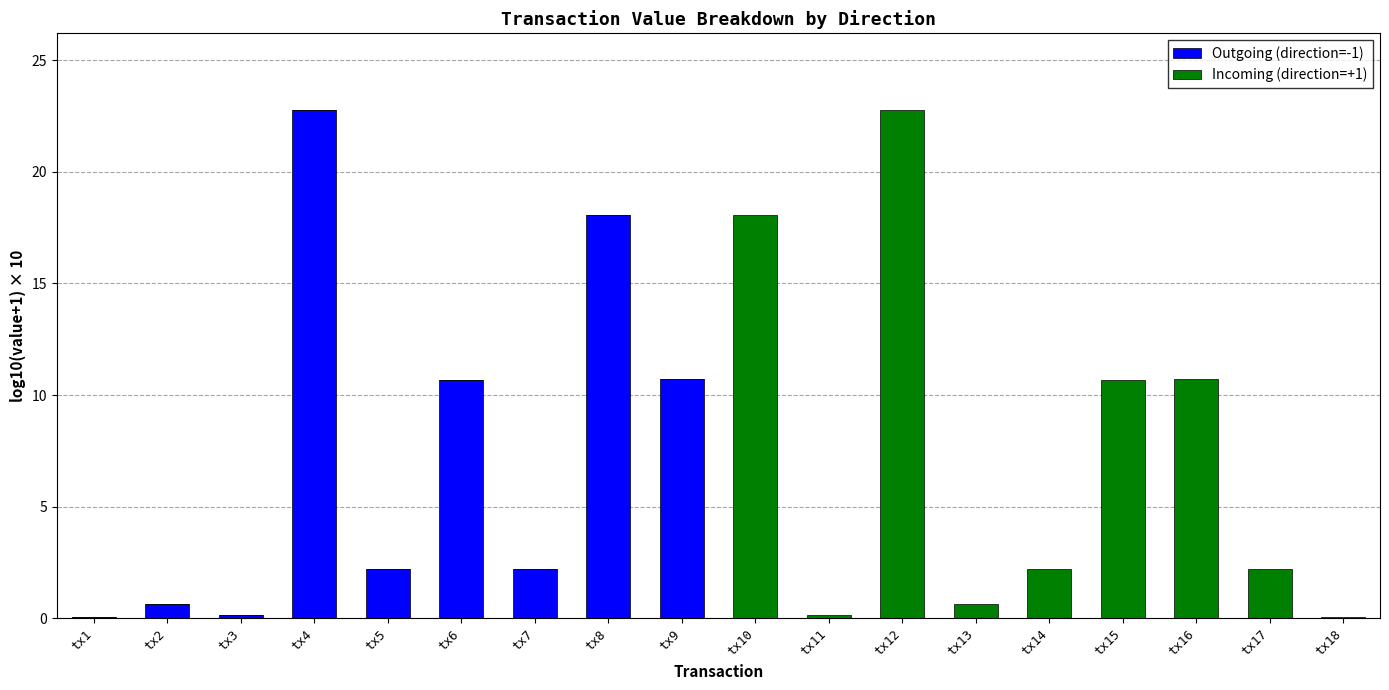

Is it true that Outgoing (direction=-1) equals 22.8 at tx4?

True